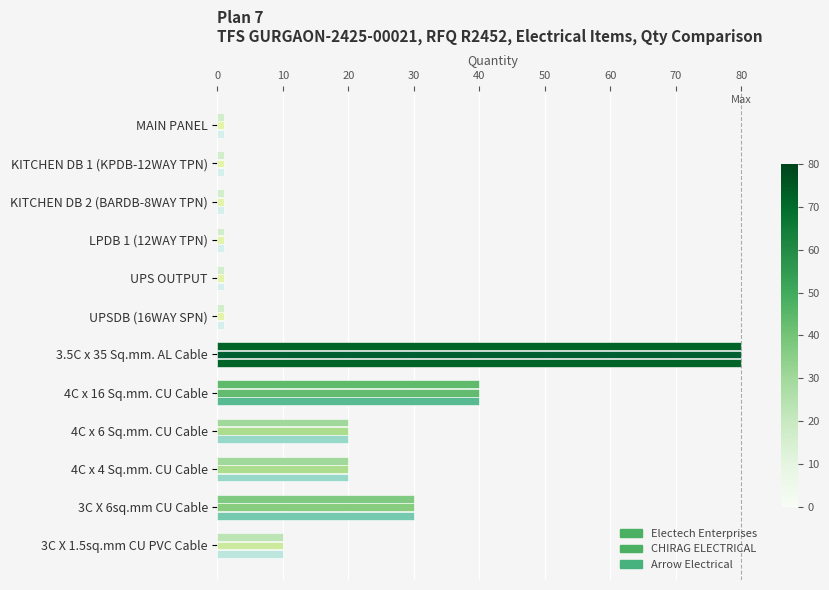

Which series has the largest total across all categories?

Electech Enterprises